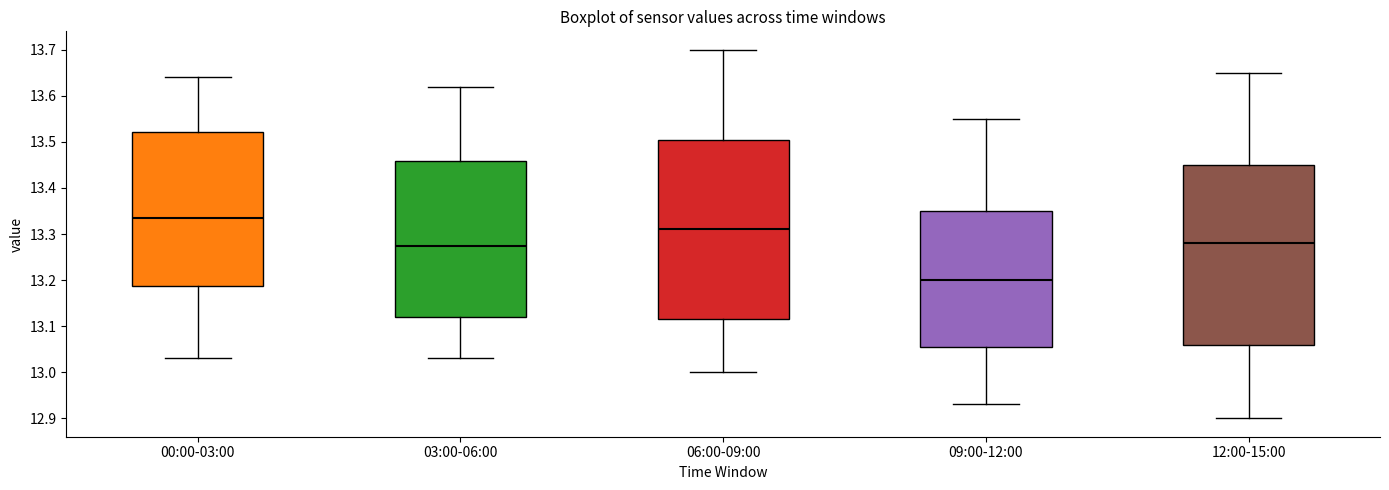

Reading left to right, transcribe this box plot: for each box, give where its median line is, the range the box spans, and where its two whiskers end, as read against the y-axis. The values are not printed on the chart, so give them approximately, as read against the axis.

00:00-03:00: median 13.34, box 13.19 to 13.52, whiskers 13.03 to 13.64
03:00-06:00: median 13.28, box 13.12 to 13.46, whiskers 13.03 to 13.62
06:00-09:00: median 13.31, box 13.12 to 13.51, whiskers 13.00 to 13.70
09:00-12:00: median 13.20, box 13.06 to 13.35, whiskers 12.93 to 13.55
12:00-15:00: median 13.28, box 13.06 to 13.45, whiskers 12.90 to 13.65